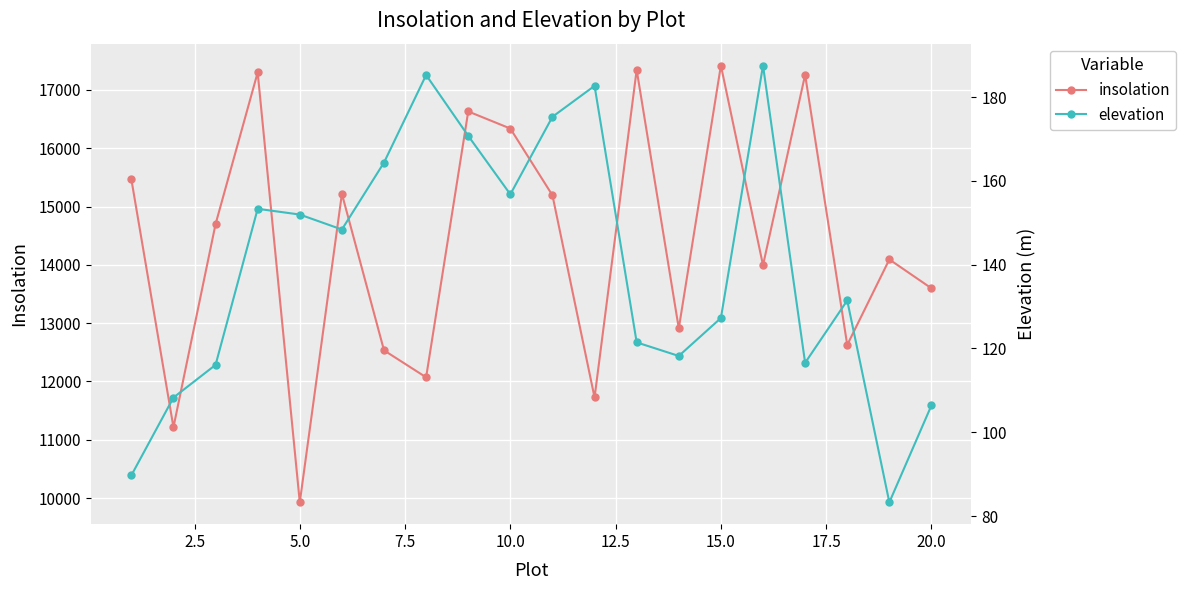

True or false: insolation and elevation intersect in this chart.

False